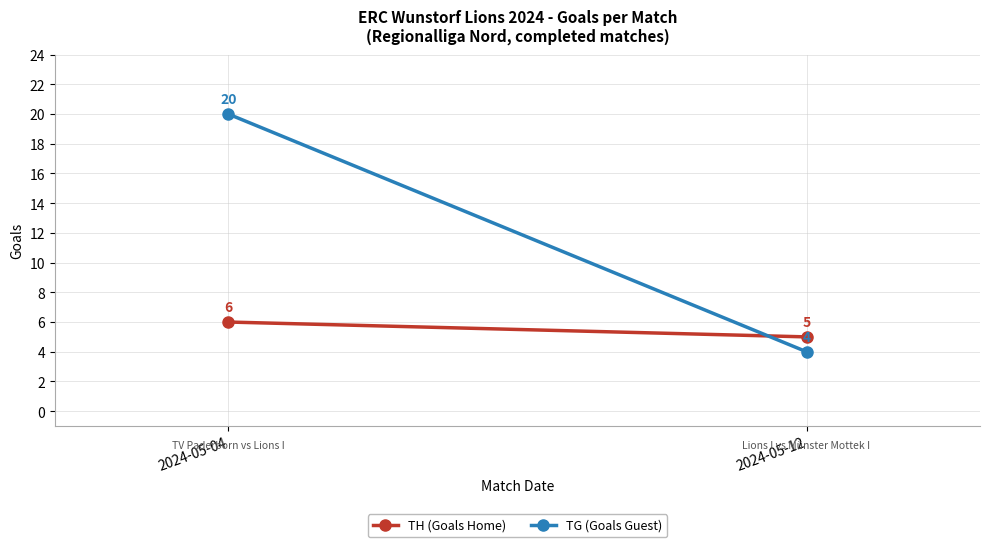

What value does the TH (Goals Home) series have at 2024-05-04?

6